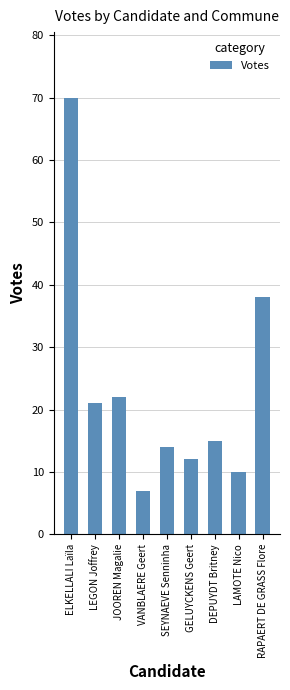

What is the value of the 8th bar from the left?

10